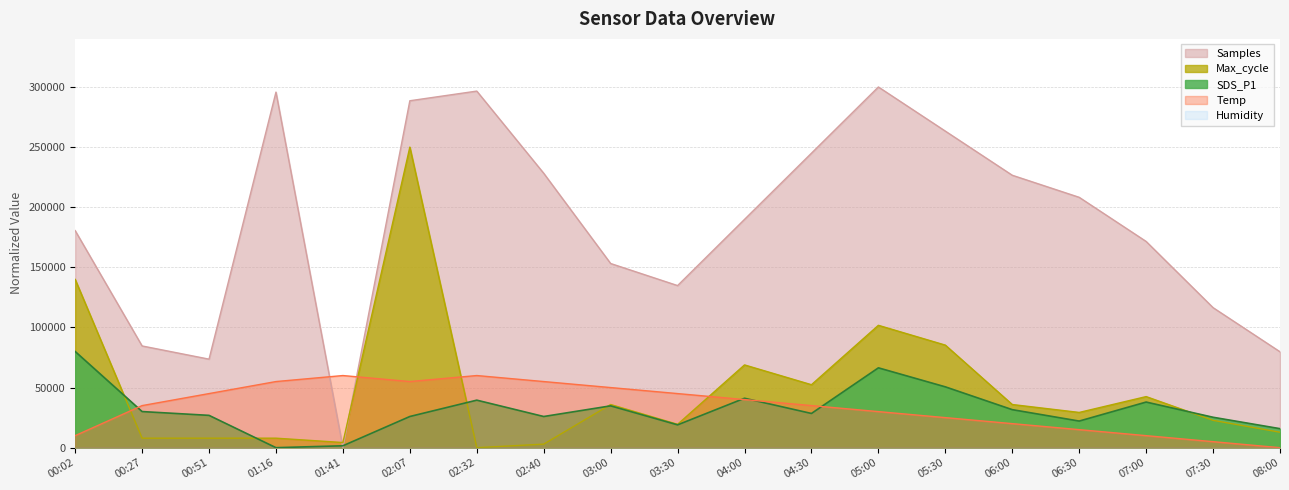

What is the sum of all Temp values?

650000.0